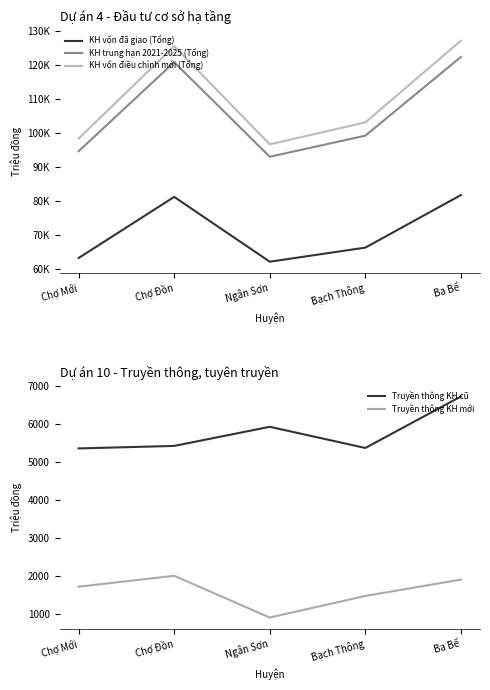

At which category is the sum across all series the highest?

Ba Bể